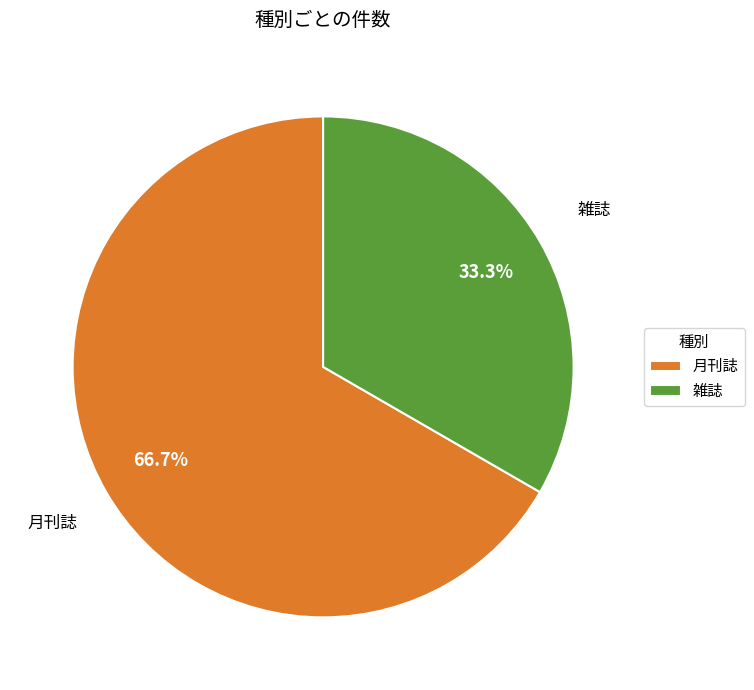

Which slice is the largest?

月刊誌